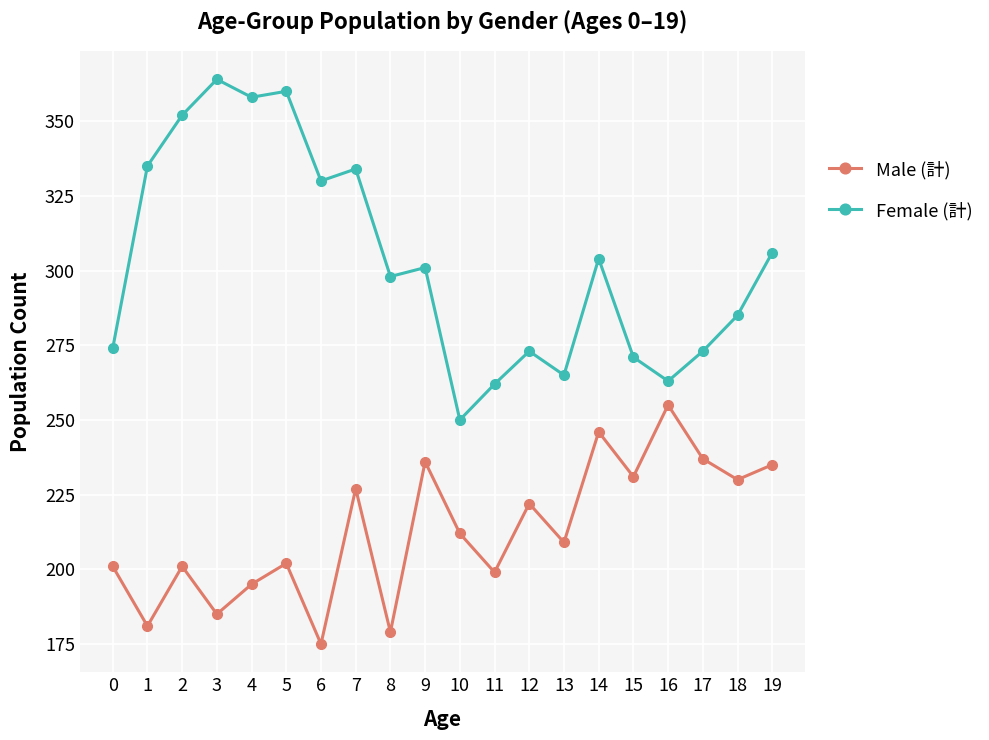

What value does the Female (計) series have at 7?

334